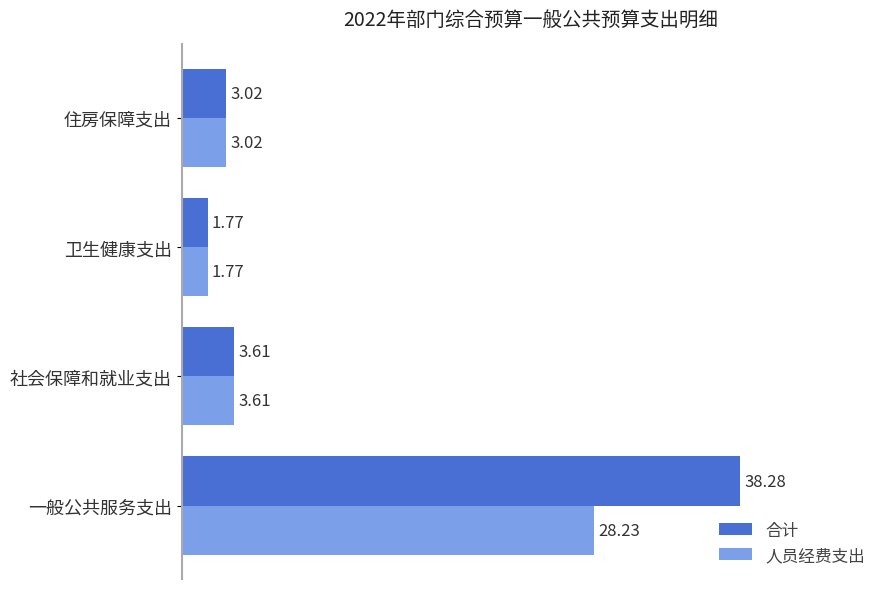

Which label corresponds to the largest value in the chart?

一般公共服务支出